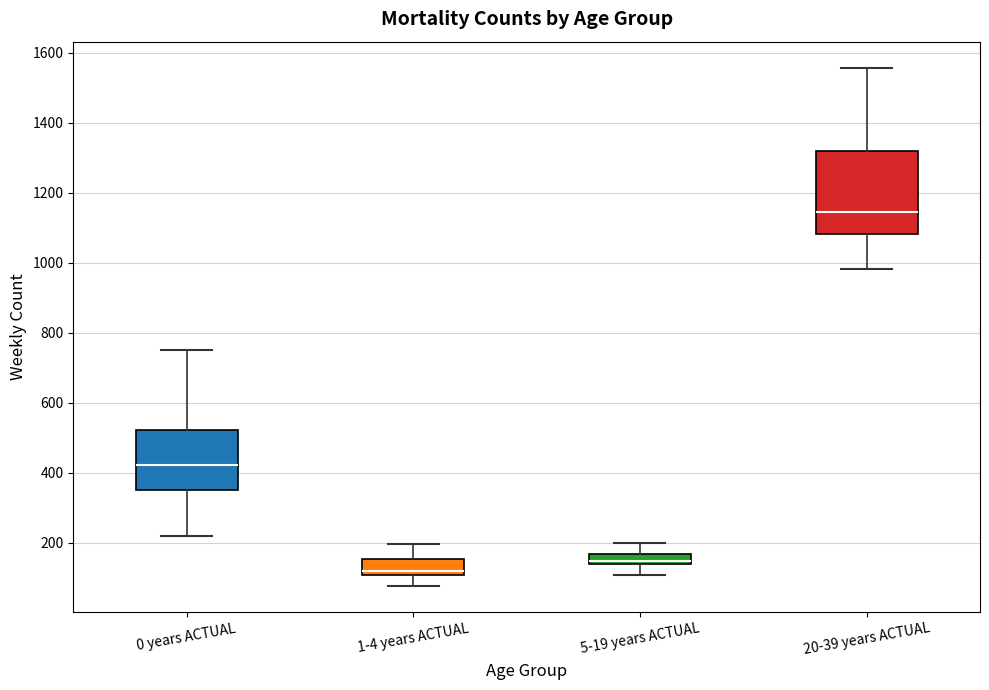

Which box has the lowest median line?

1-4 years ACTUAL